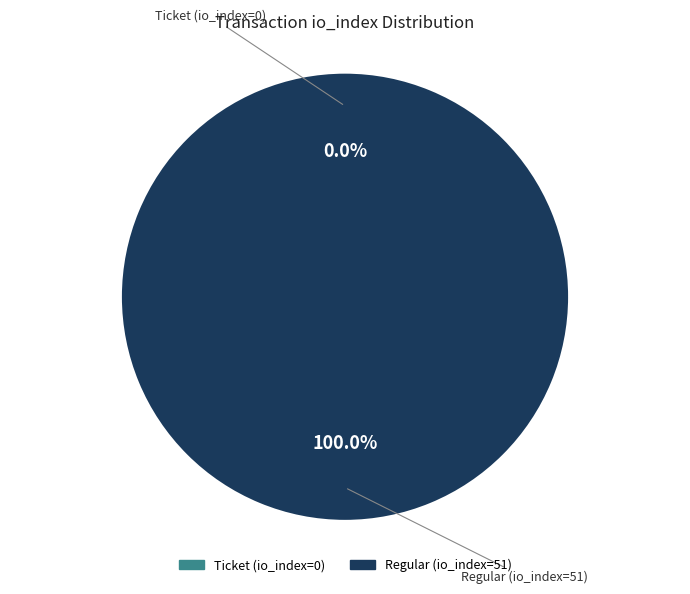

The Regular (io_index=51) slice represents 100% of the pie. True or false?

True